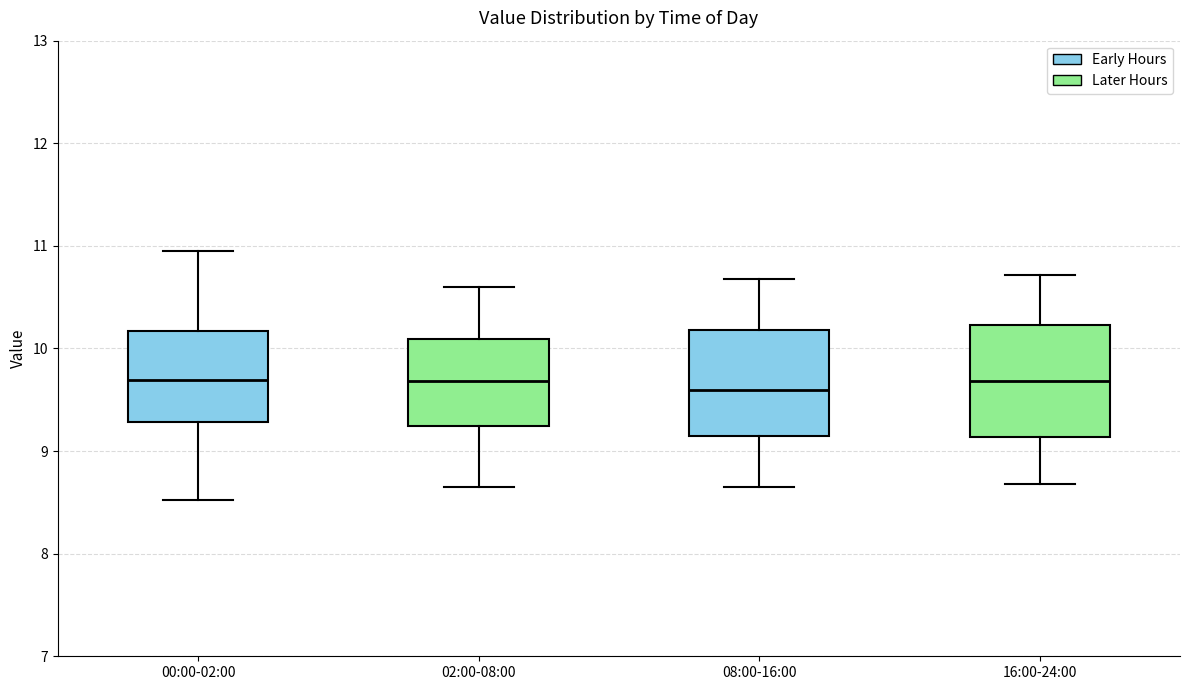

Where does the upper whisker of the box for 08:00-16:00 end on the y-axis? The values are not printed on the chart, so give them approximately, as read against the axis.

10.7